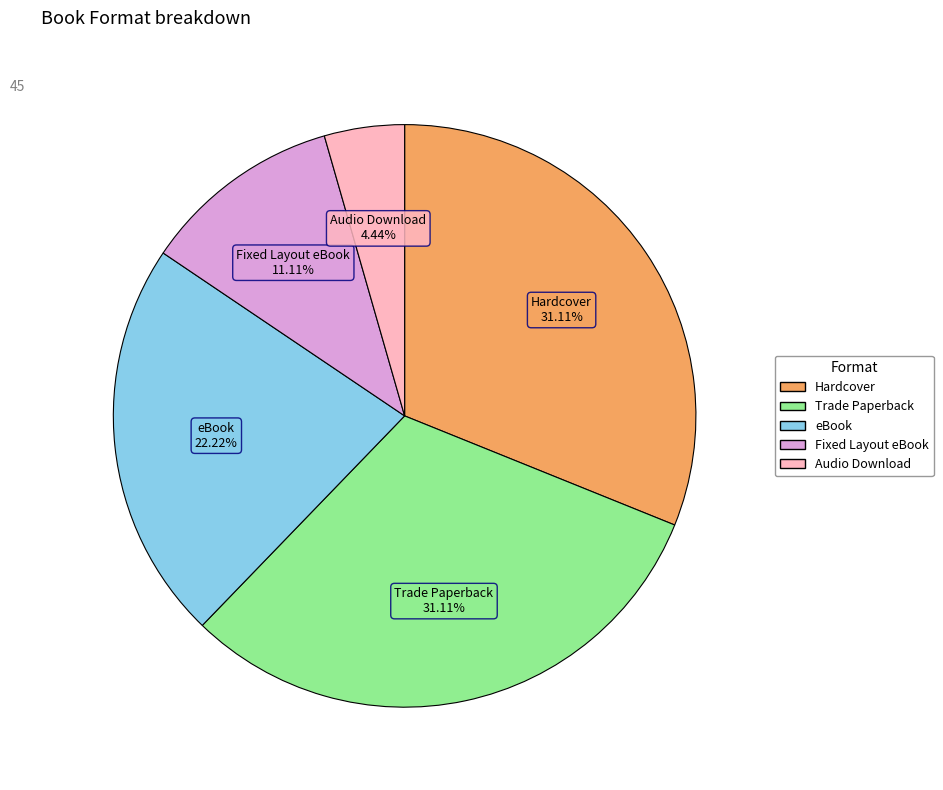

Does eBook represent more than half of the total?

No